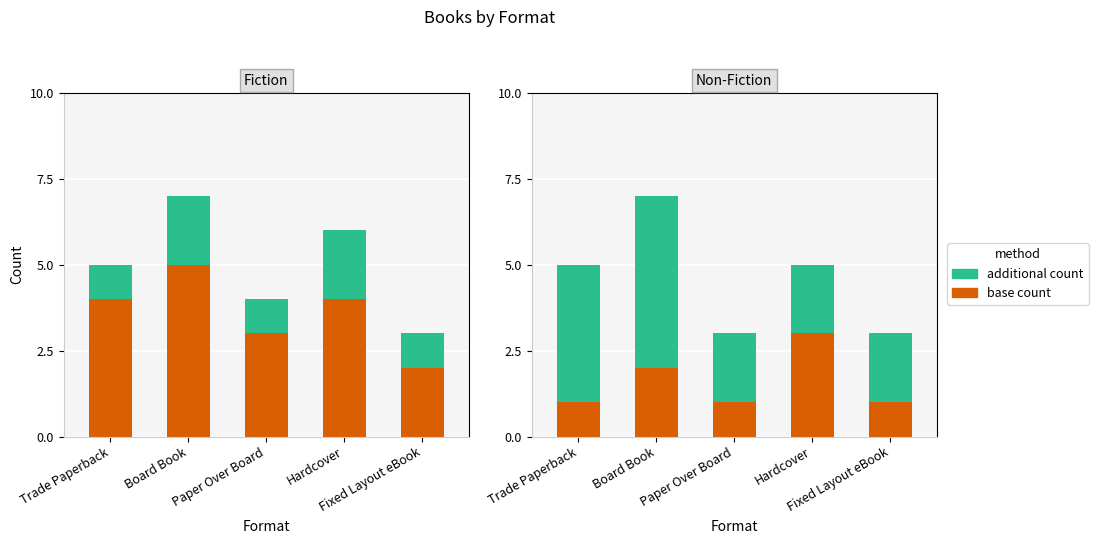

What is the spread (max minus min) of values at Trade Paperback?

3